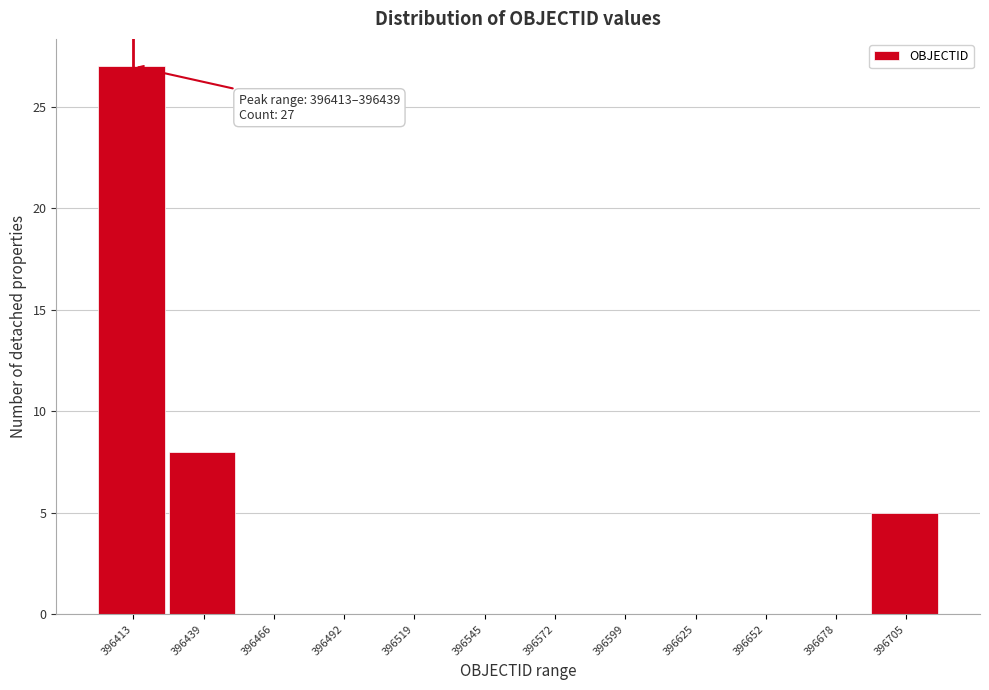

Reading left to right, transcribe all the data shown in this chart.

396413=27	396439=8	396466=0	396492=0	396519=0	396545=0	396572=0	396599=0	396625=0	396652=0	396678=0	396705=5